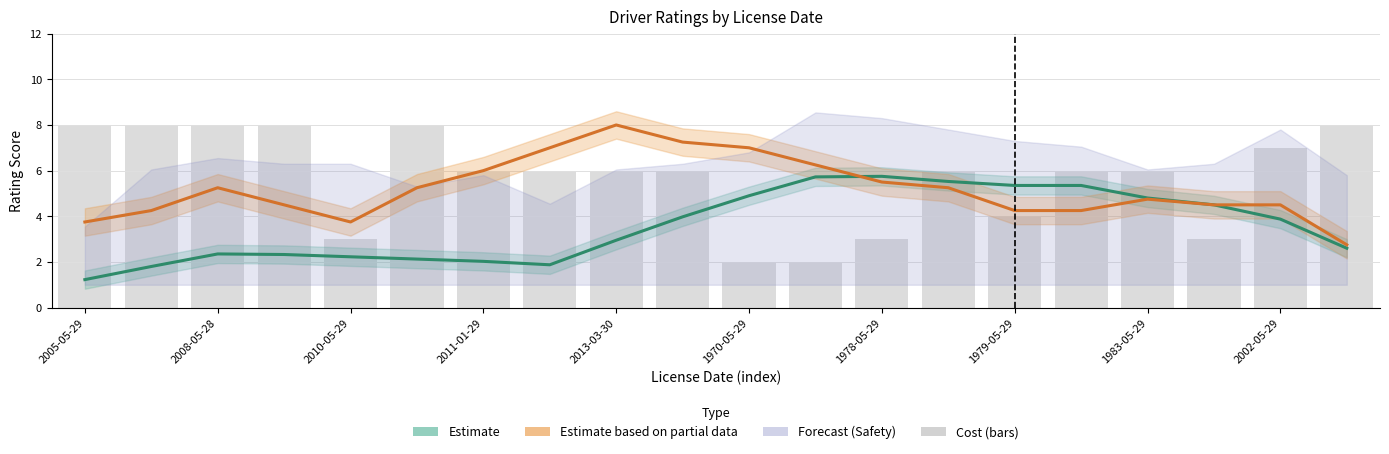

What is the difference between the highest and lowest values at 2005-05-29?

6.8